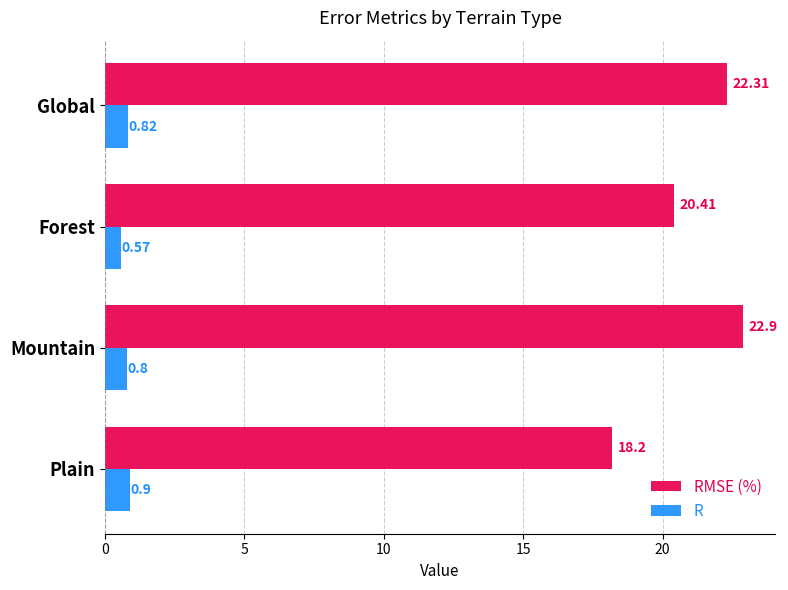

At Global, list the series in order from smallest to largest.

R, RMSE (%)